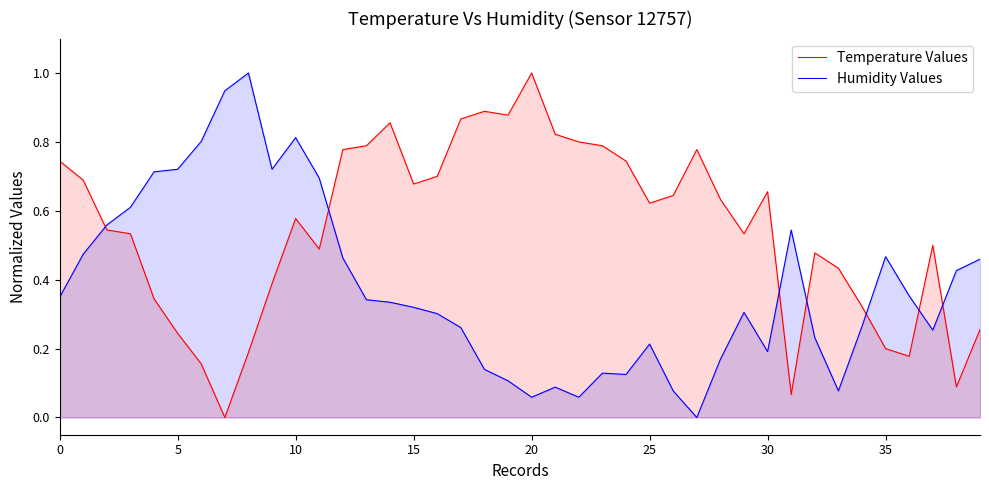

True or false: Temperature Values and Humidity Values cross at least once.

True